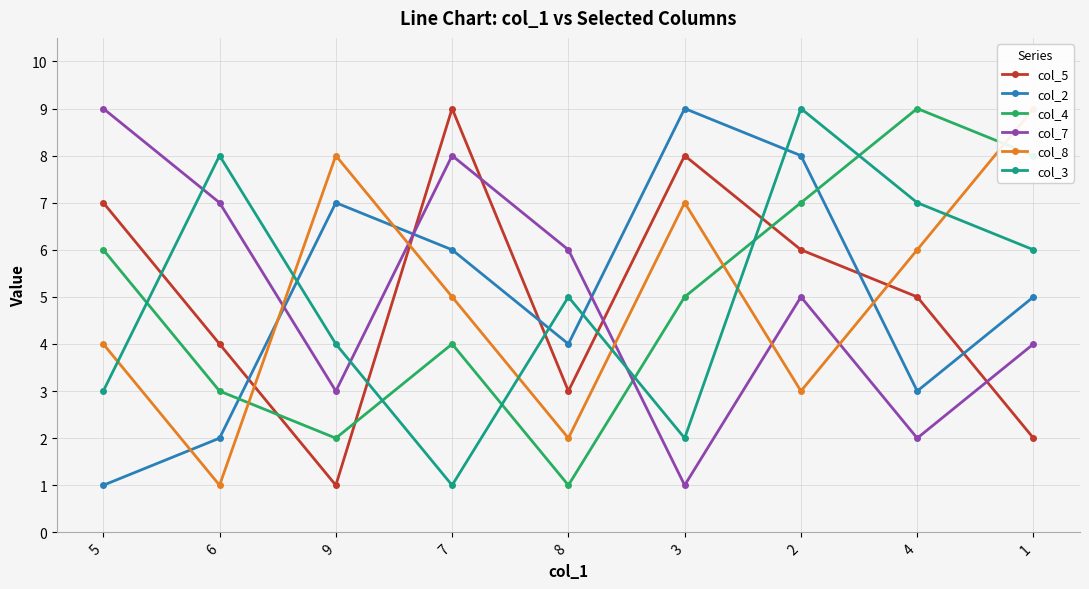

At how many categories does at least one series exceed 4?

9